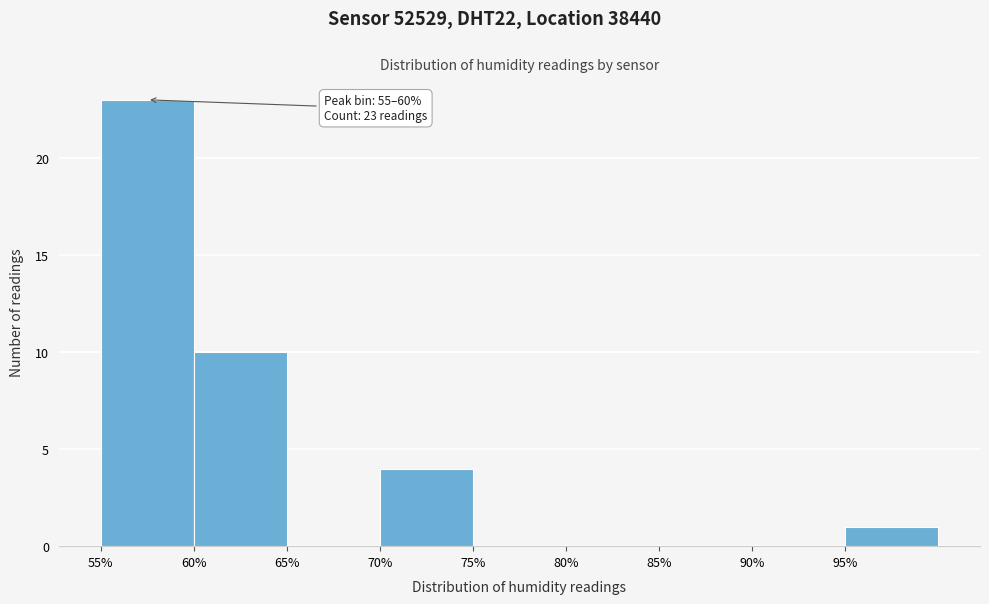

Over which range of the x-axis is the bar tallest?

55 to 60